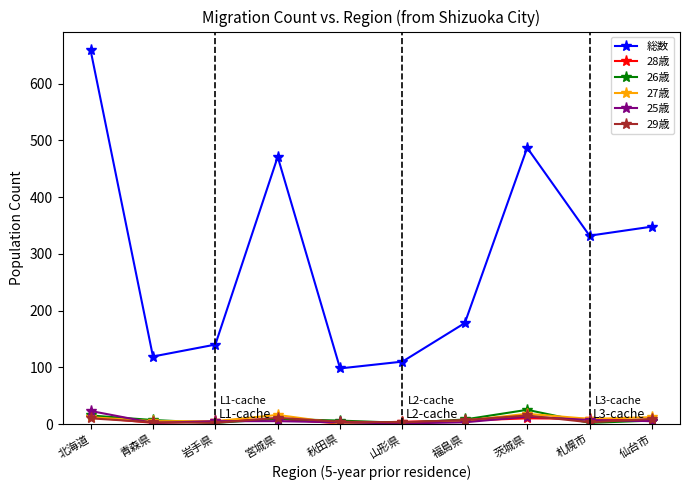

What is the greatest value displayed?

659